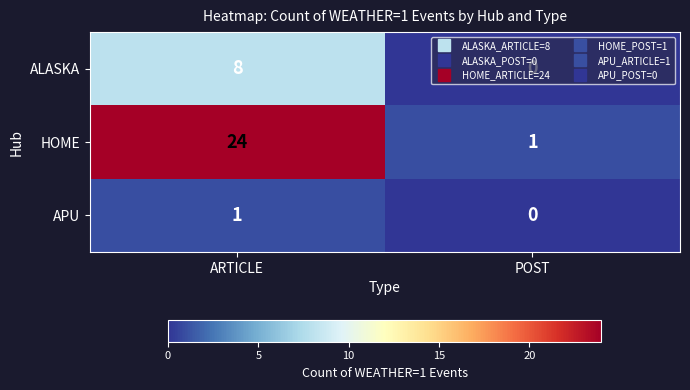

Rank the series by their average value, from lowest to highest.

APU, ALASKA, HOME